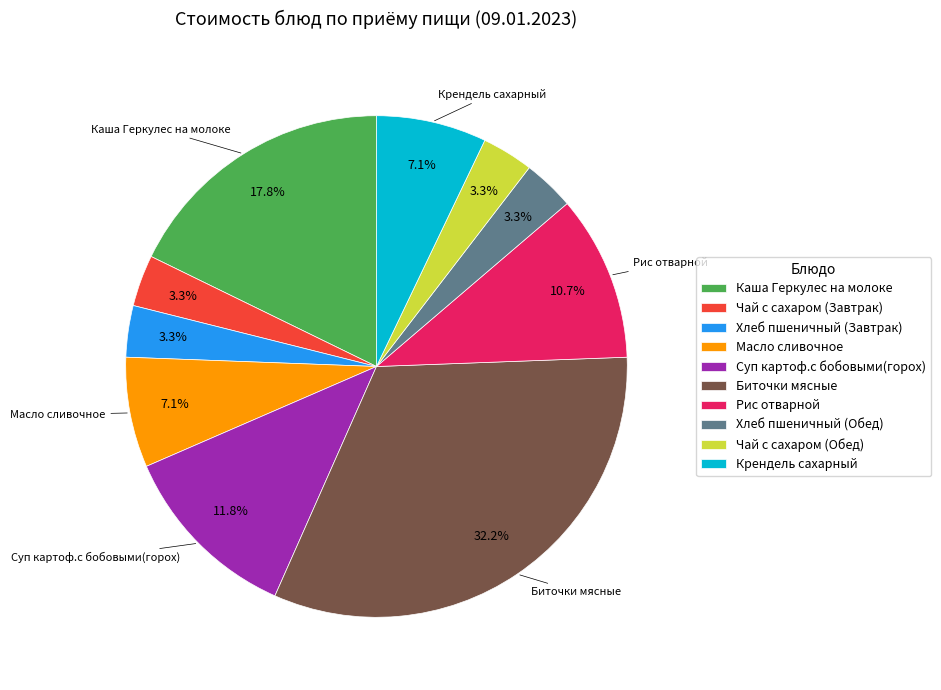

Do Хлеб пшеничный (Завтрак) and Крендель сахарный together represent more than half of the pie?

No